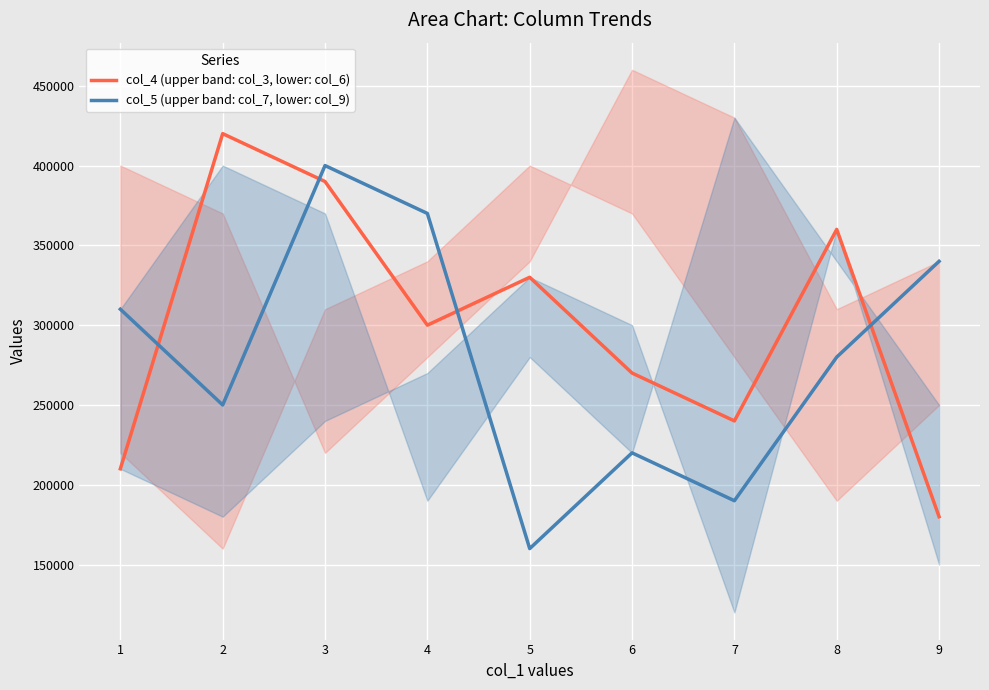

How many data points in col_5 (upper band: col_7, lower: col_9) are above 280000?

4